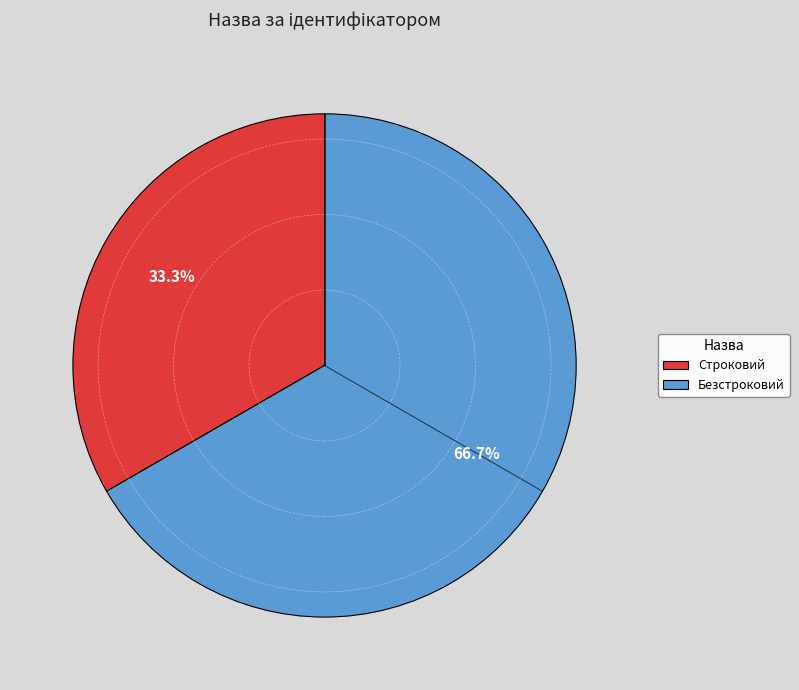

Rank the categories by value from highest to lowest.

Безстроковий, Строковий